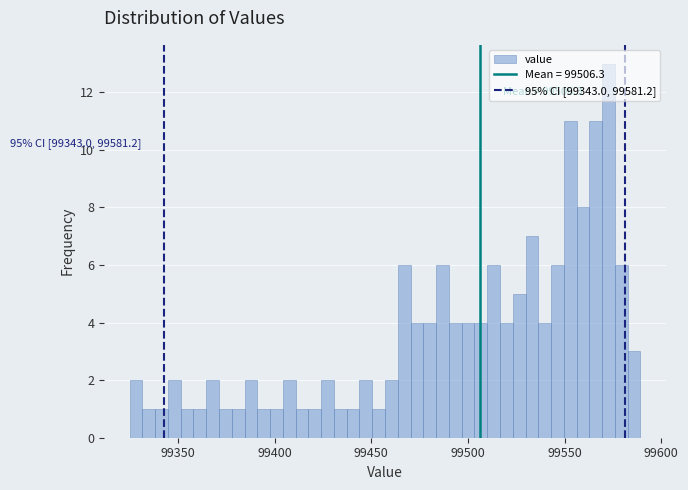

Around what value on the x-axis is the tallest bar? Give the approximate position of its centre, as read against the axis.

99575